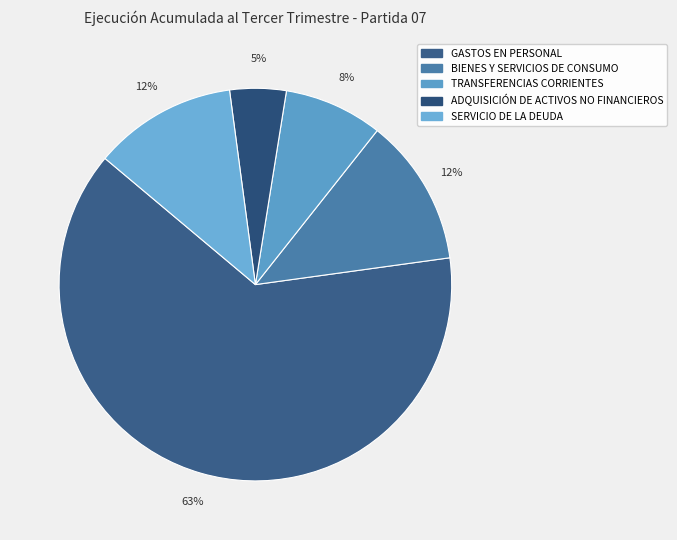

Approximately how many times larger is the value at TRANSFERENCIAS CORRIENTES compared to GASTOS EN PERSONAL?

0.1